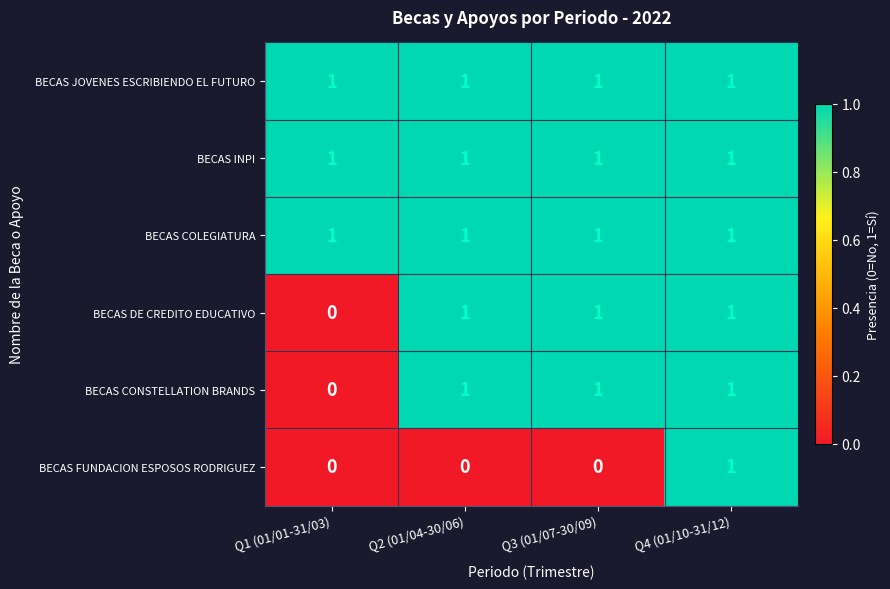

Which category has the lowest value in the BECAS CONSTELLATION BRANDS series?

Q1 (01/01-31/03)